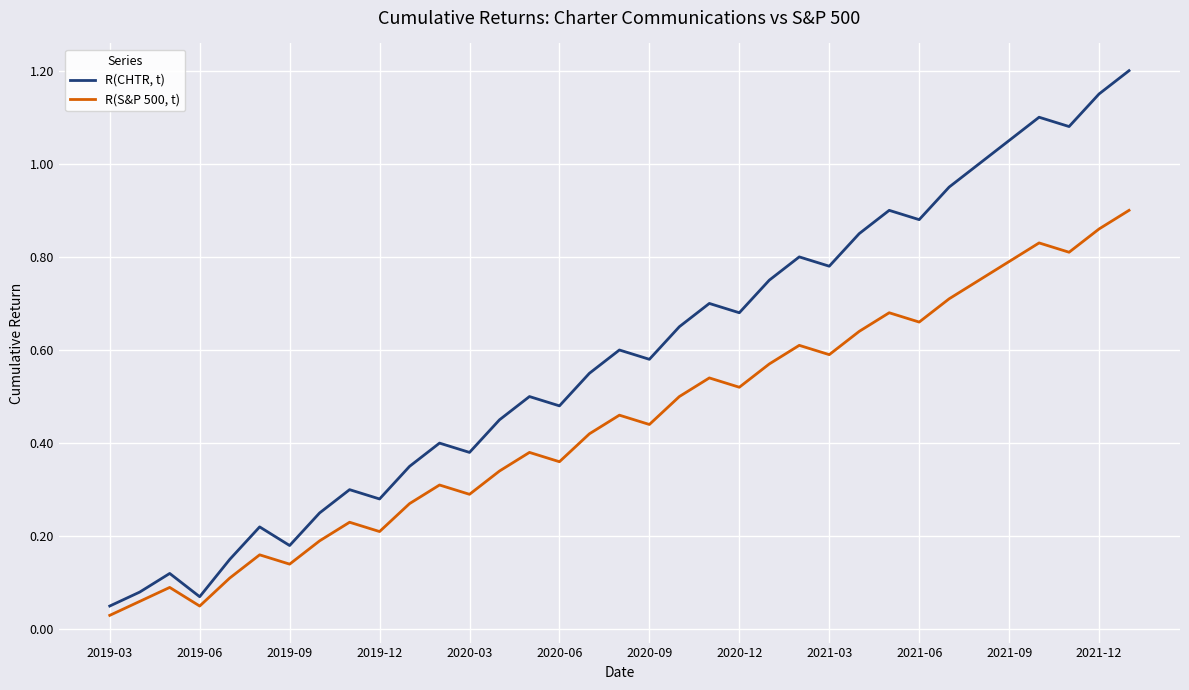

In R(CHTR, t), how many points are higher than both neighbors (excluding endpoints)?

10